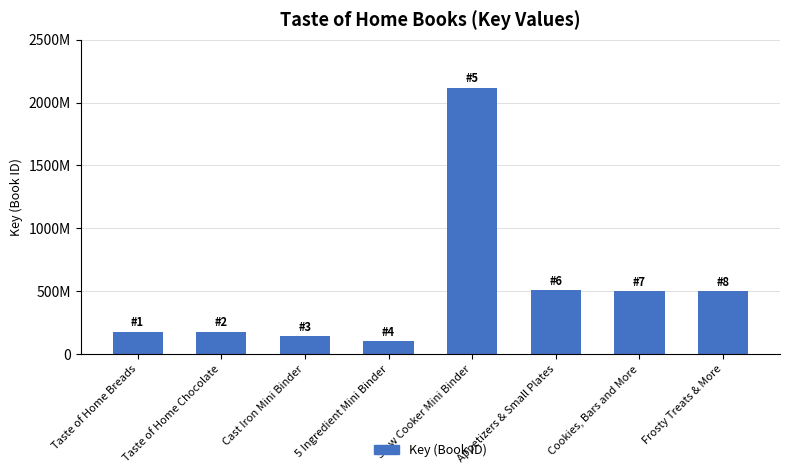

What is the sum of all values?

4216789555